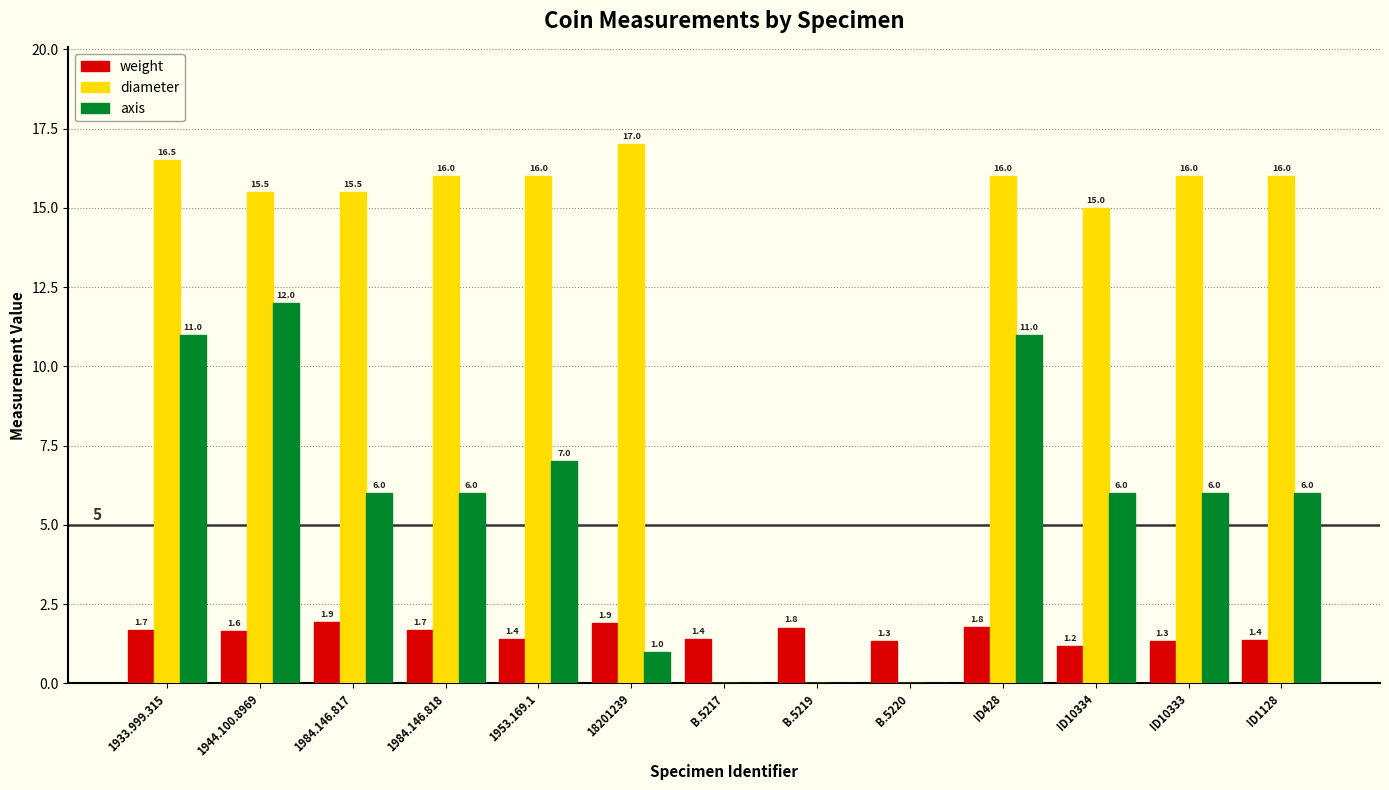

What is the maximum value for axis?

12.0